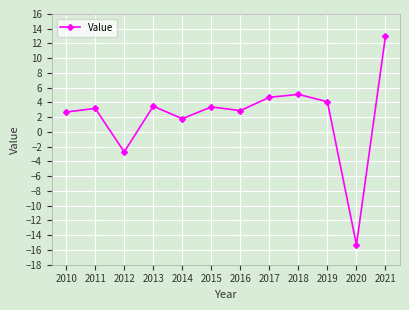

What is the smallest value displayed?

-15.3